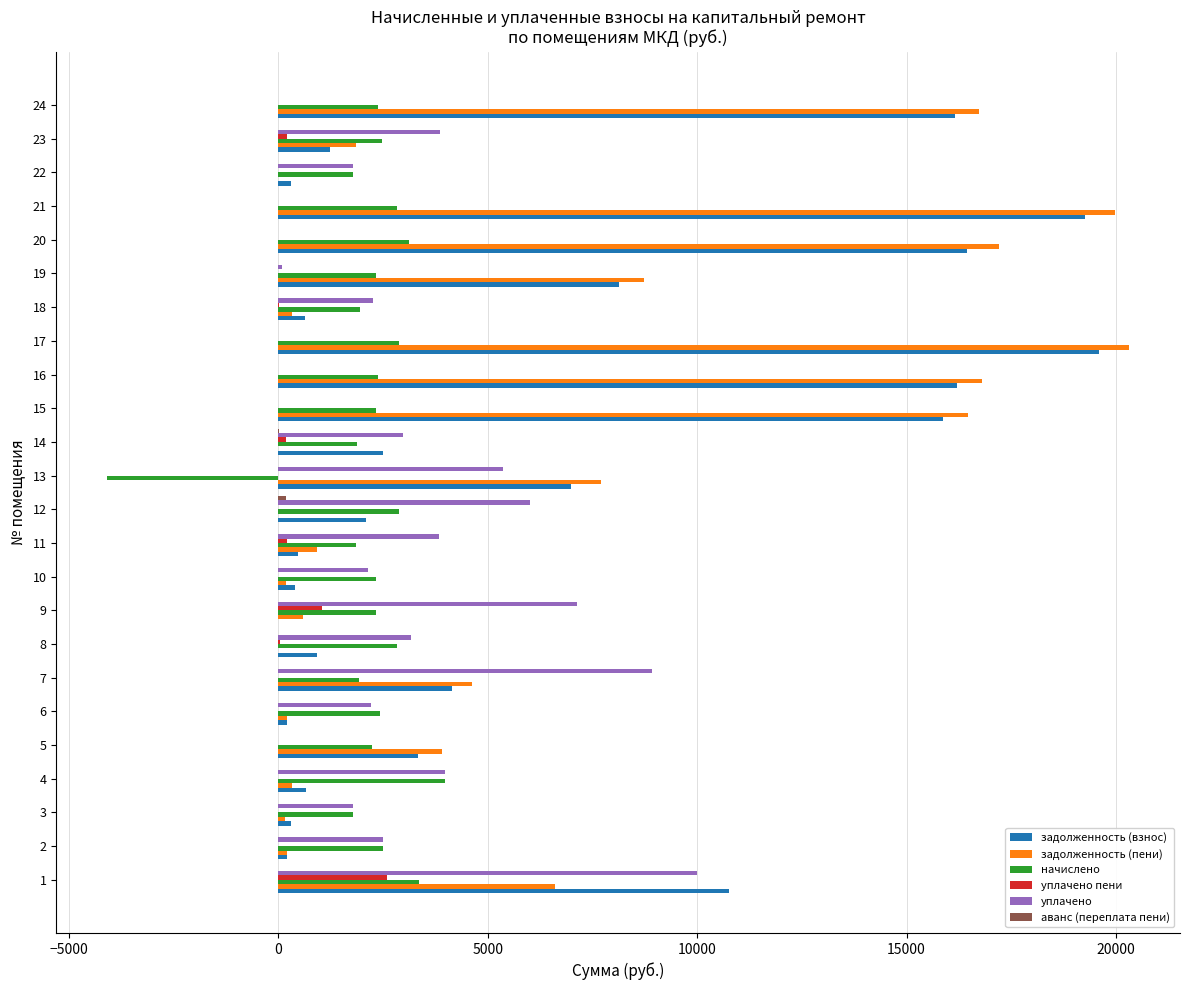

Which series changed the most between 17 and 23?

задолженность (пени)